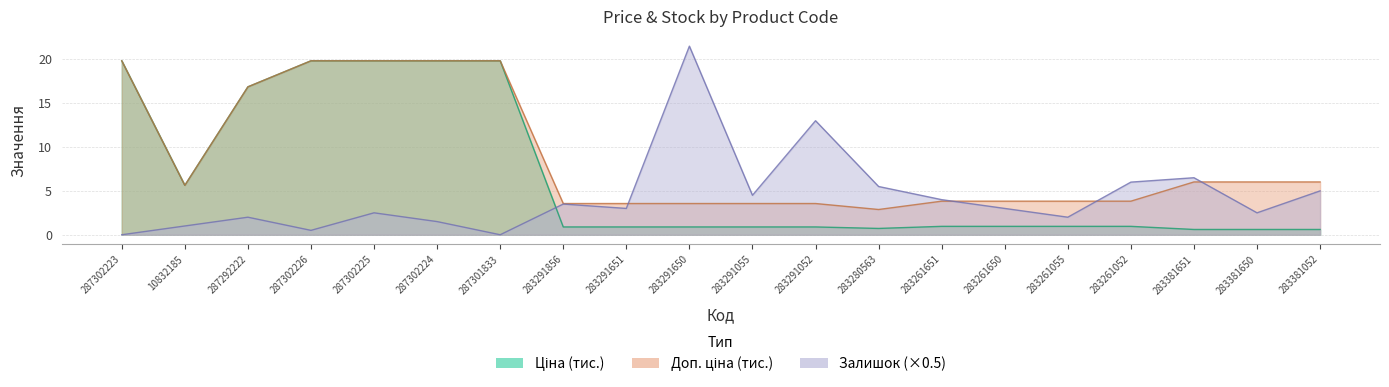

What is the average value of the Залишок series?

4.4